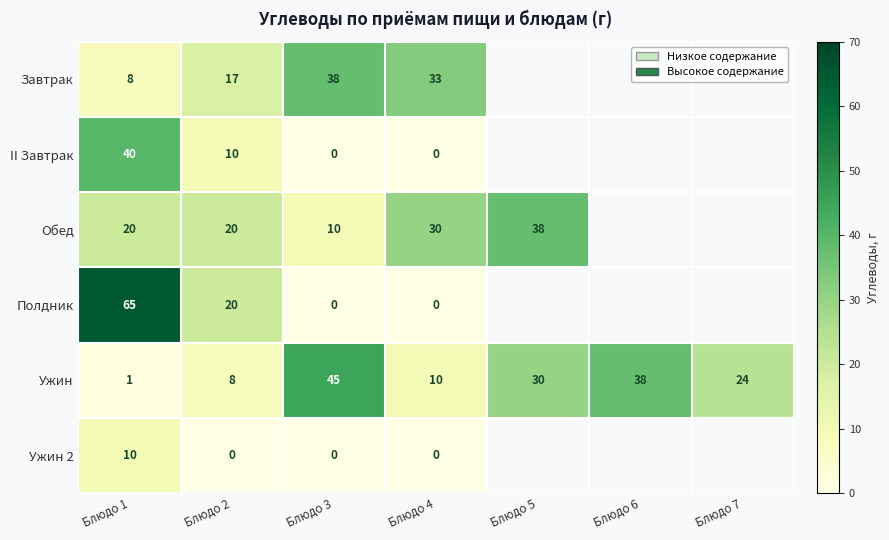

Is the value of Ужин at Блюдо 2 greater than the value of Завтрак at Блюдо 2?

No